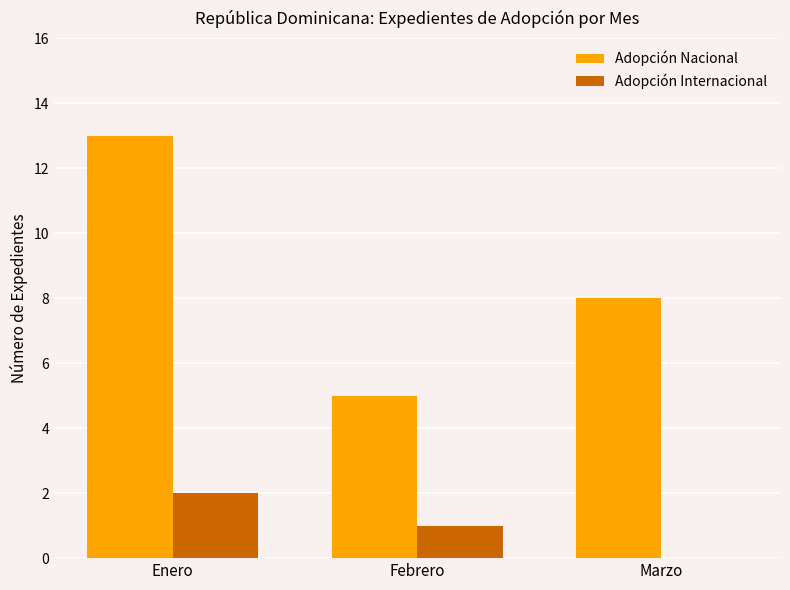

What is the total value across all series at Enero?

15